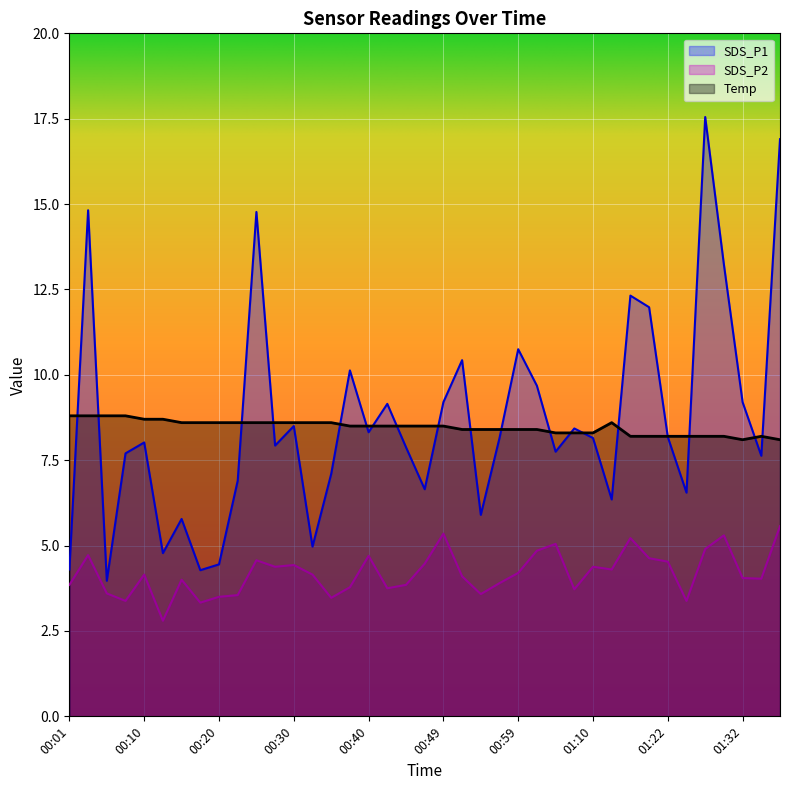

What is the difference between the SDS_P1 values at 00:10 and 01:27?

9.5